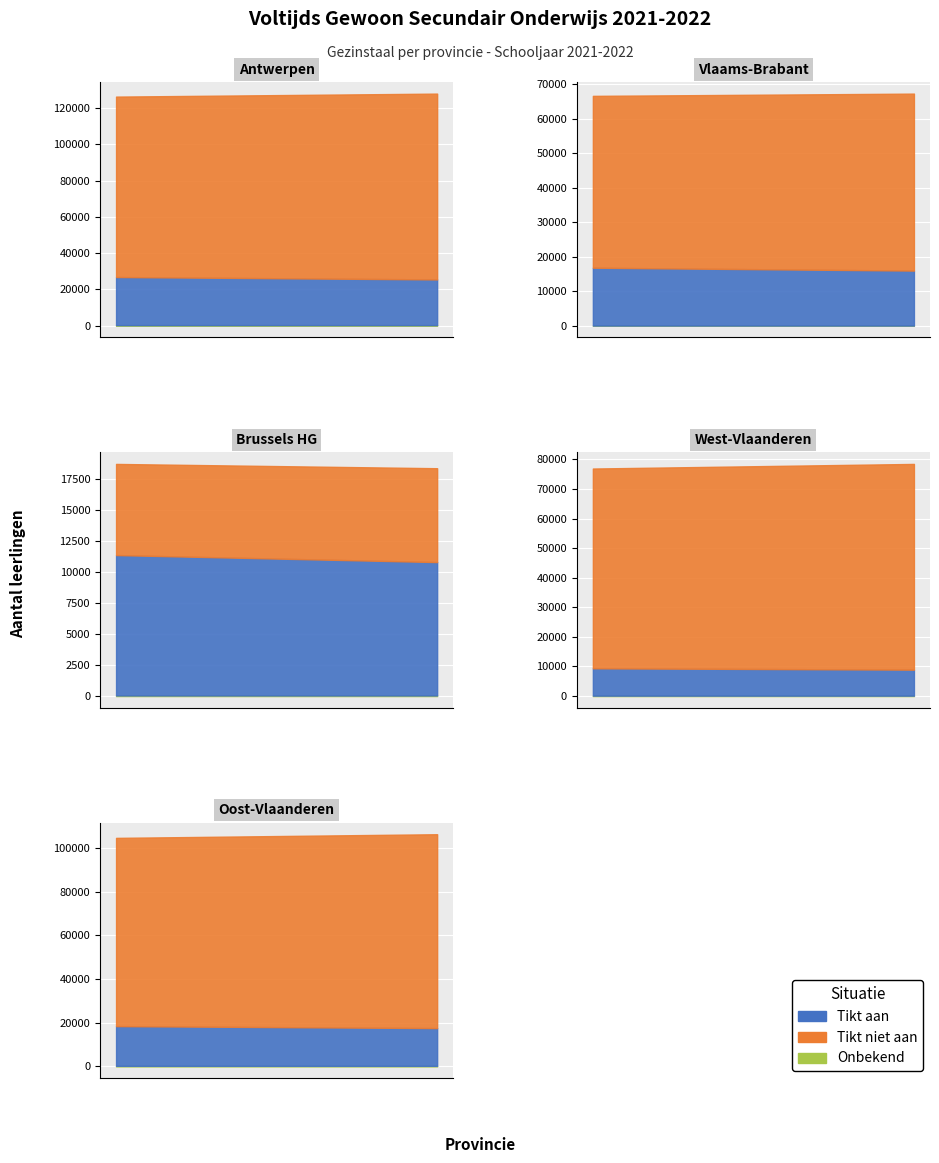

Does the chart display data point markers on the line(s)?

No